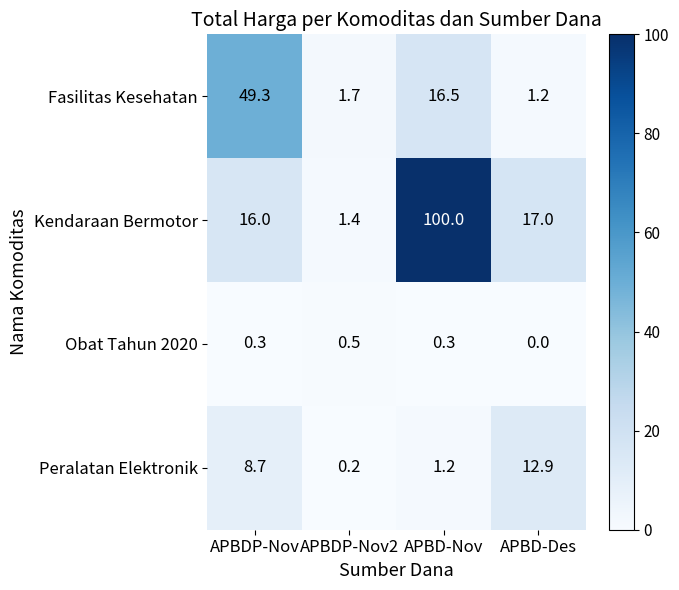

Which series has the widest spread of values?

Kendaraan Bermotor